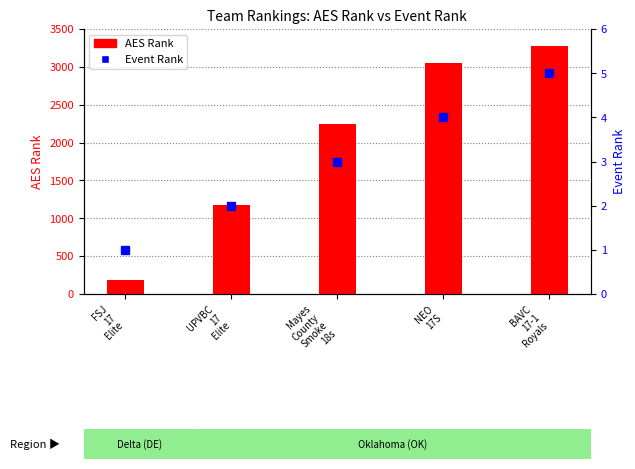

Is it true that Event Rank equals 3 at Mayes
County
Smoke
18s?

True